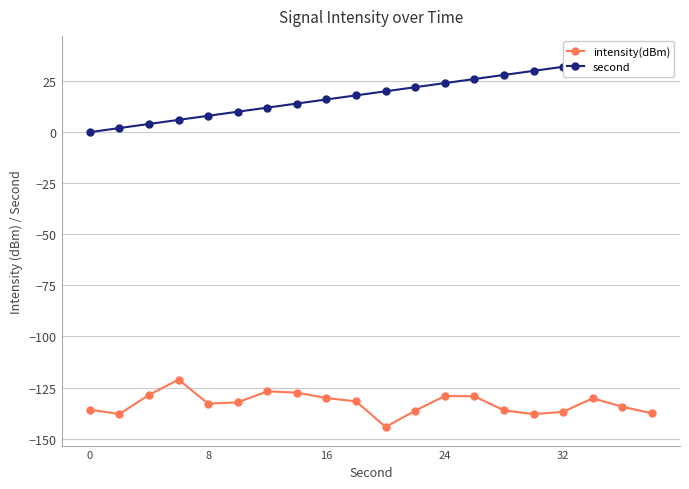

Is it true that intensity(dBm) equals -221.4 at 24?

False